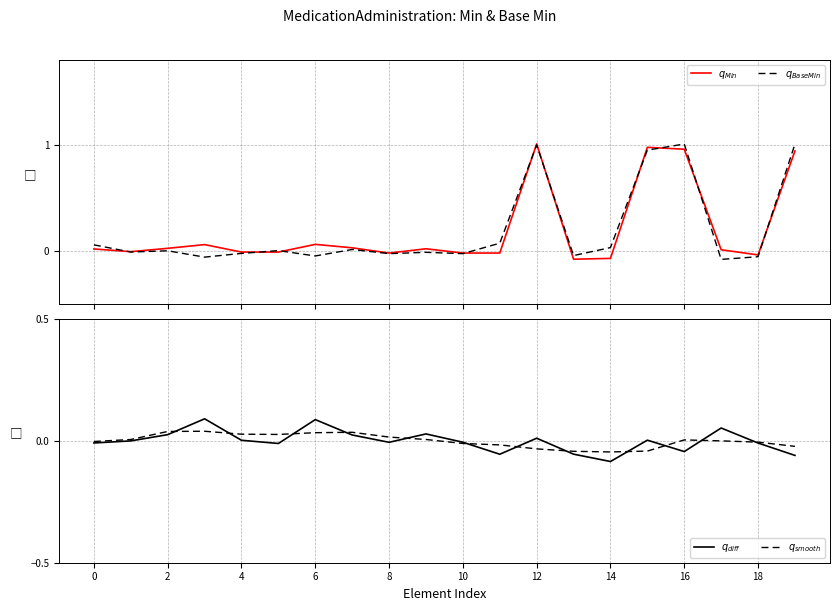

How many values in the $q_{smooth}$ series are below 0?

10